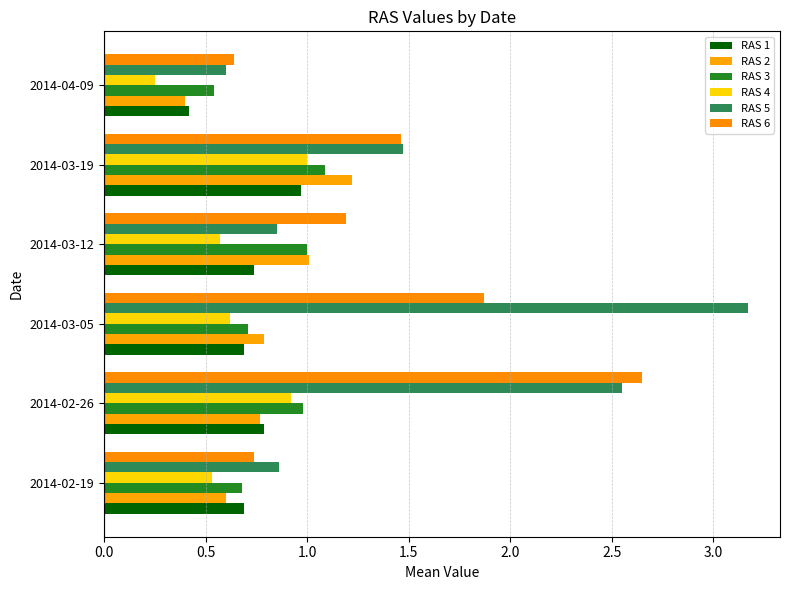

Rank the categories by RAS 4 value from lowest to highest.

2014-04-09, 2014-02-19, 2014-03-12, 2014-03-05, 2014-02-26, 2014-03-19